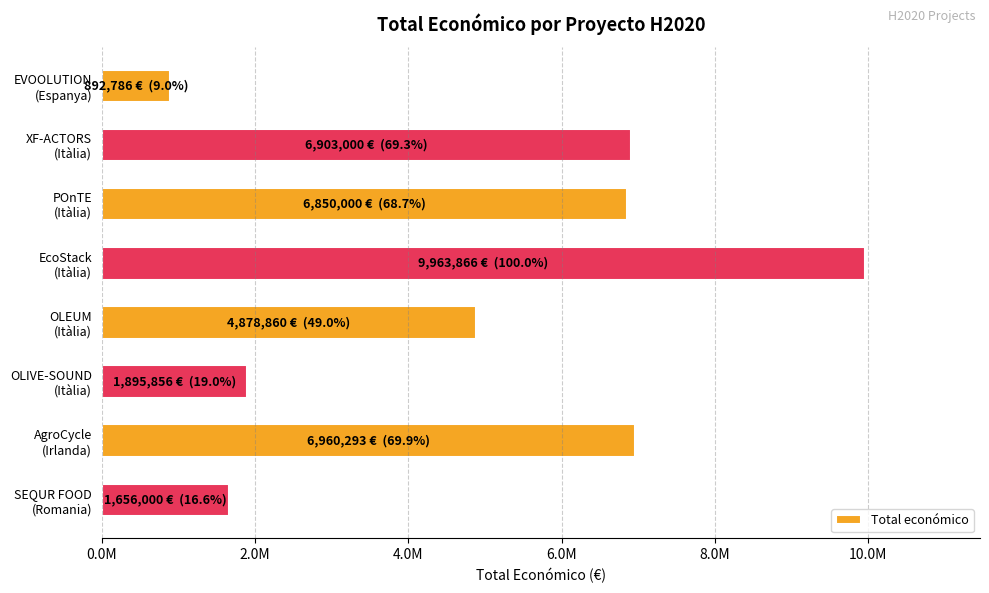

Are the bars horizontal?

Yes